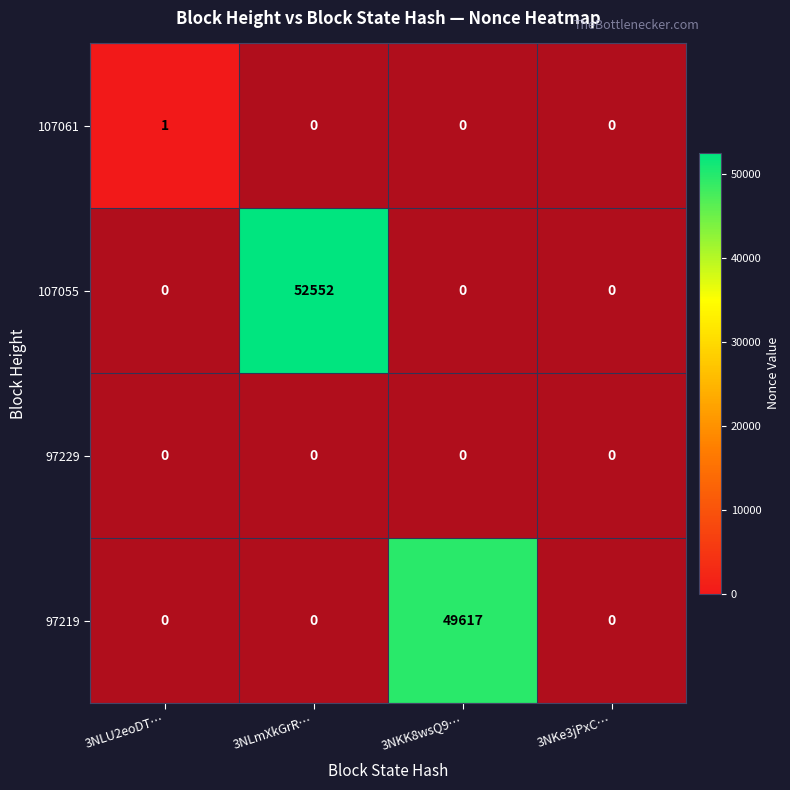

How many 97219 values are between 0 and 49617?

4